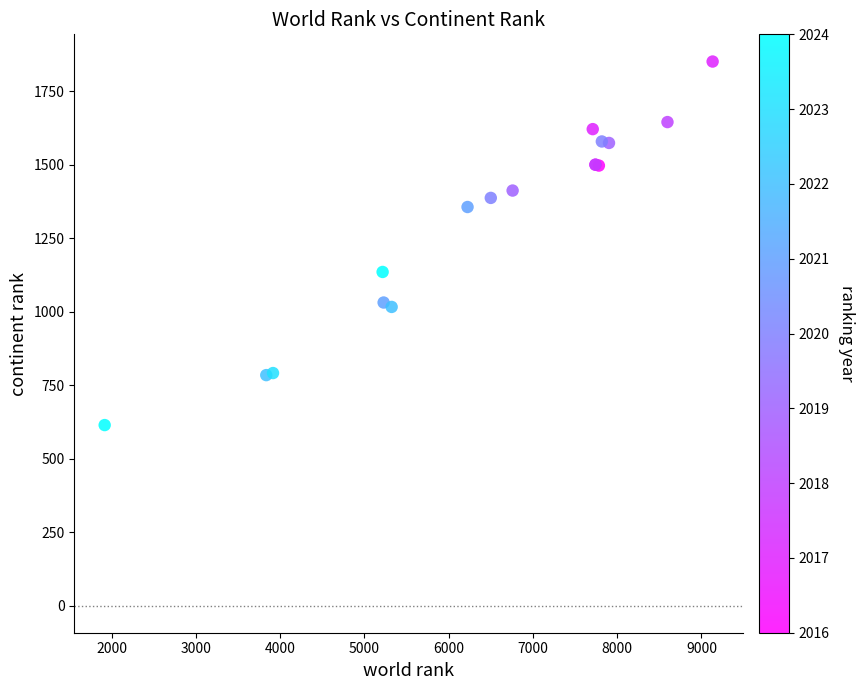

What Y value in the scatter plot is closest to 1232?

1135